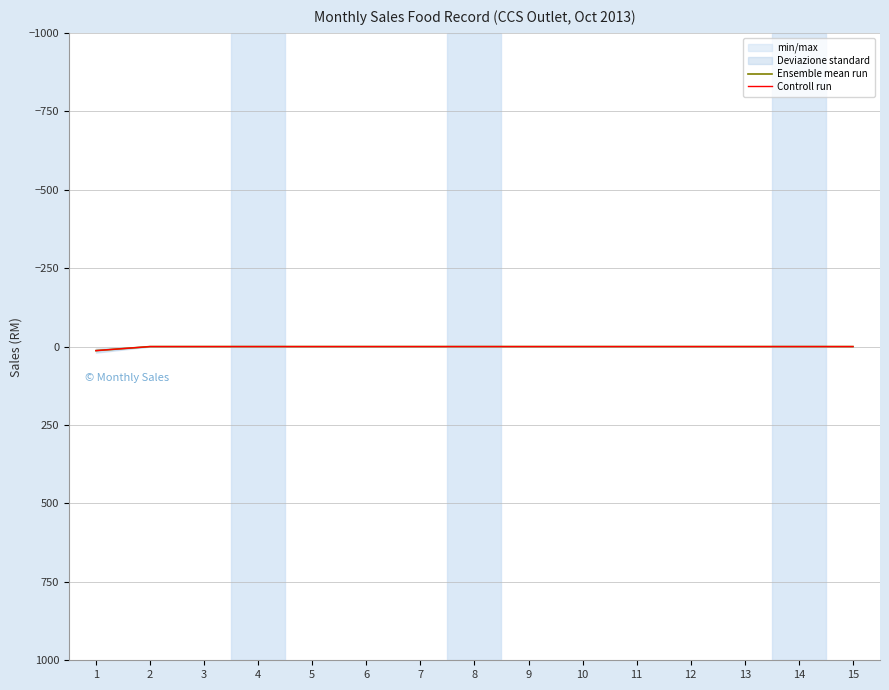

The Controll run series shows 7.6 at 13. True or false?

False